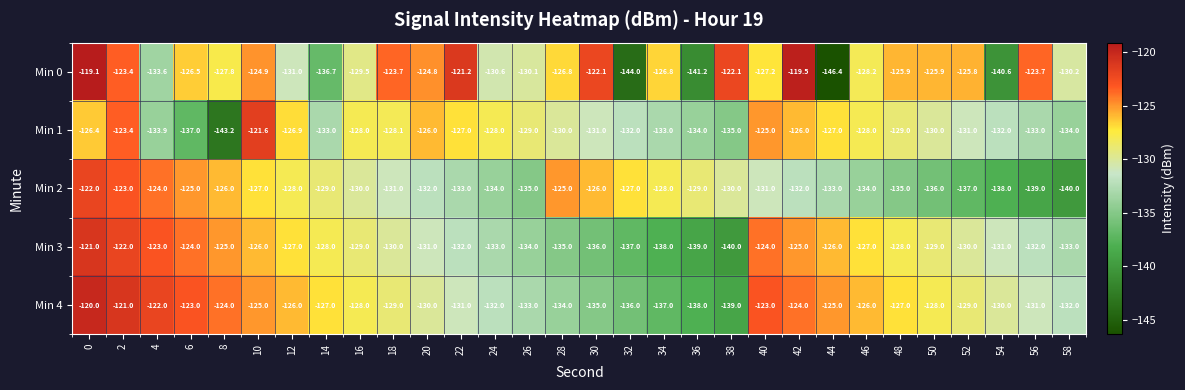

How many categories are shown in the chart?

30